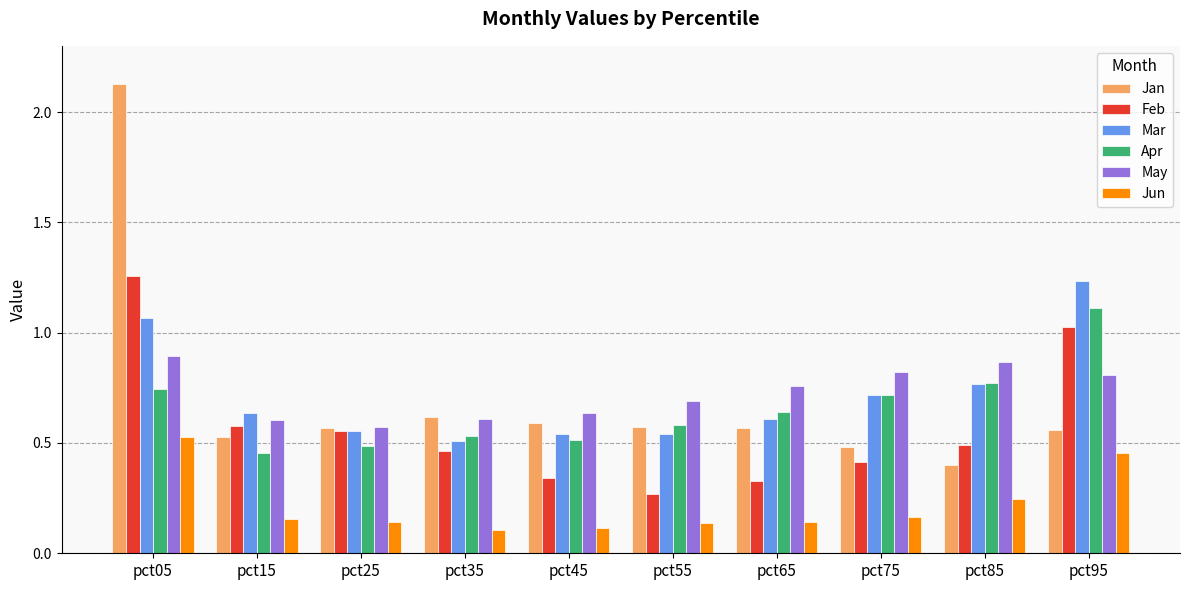

The value of Apr at pct65 is 0.6. True or false?

True